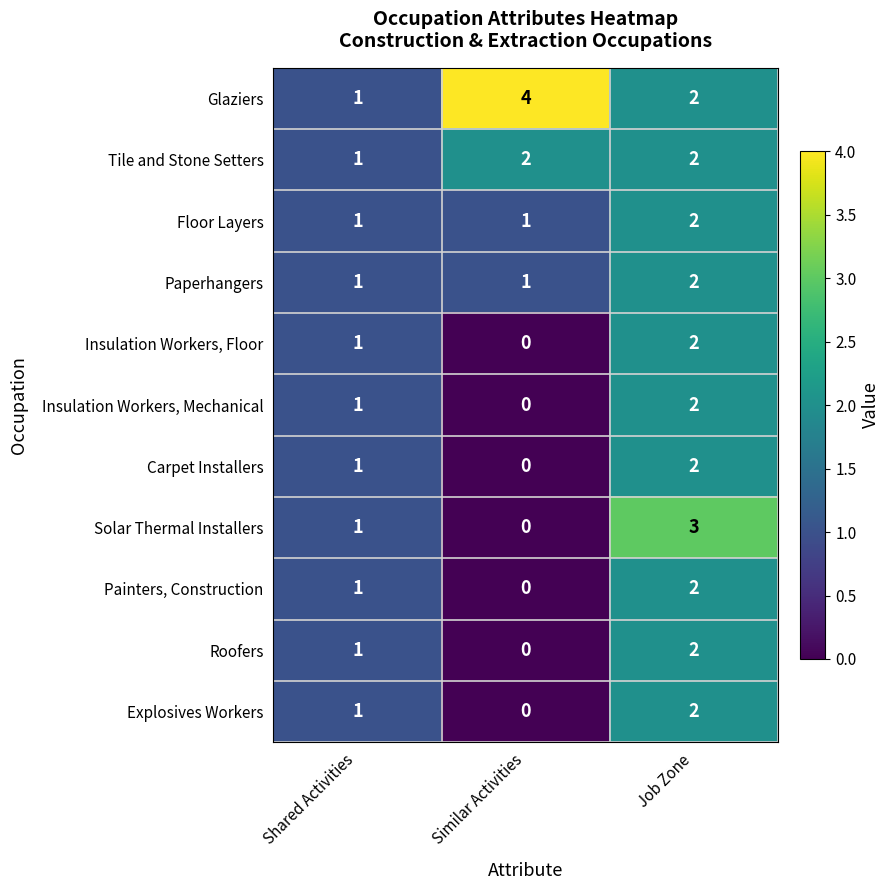

What is the sum of the Tile and Stone Setters values at Job Zone and Similar Activities?

4